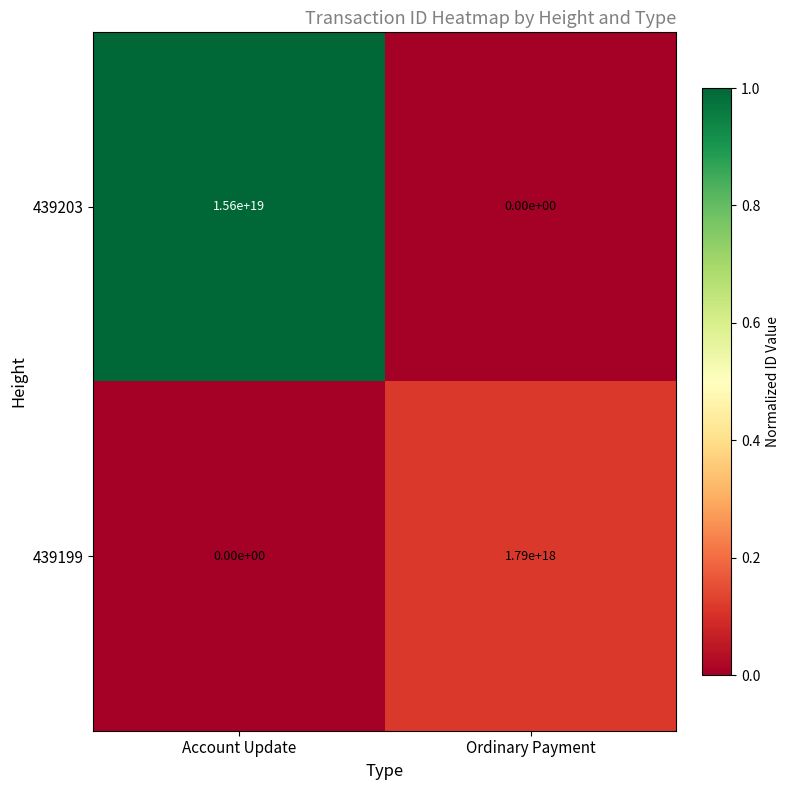

Which series has the largest range (max minus min)?

439203